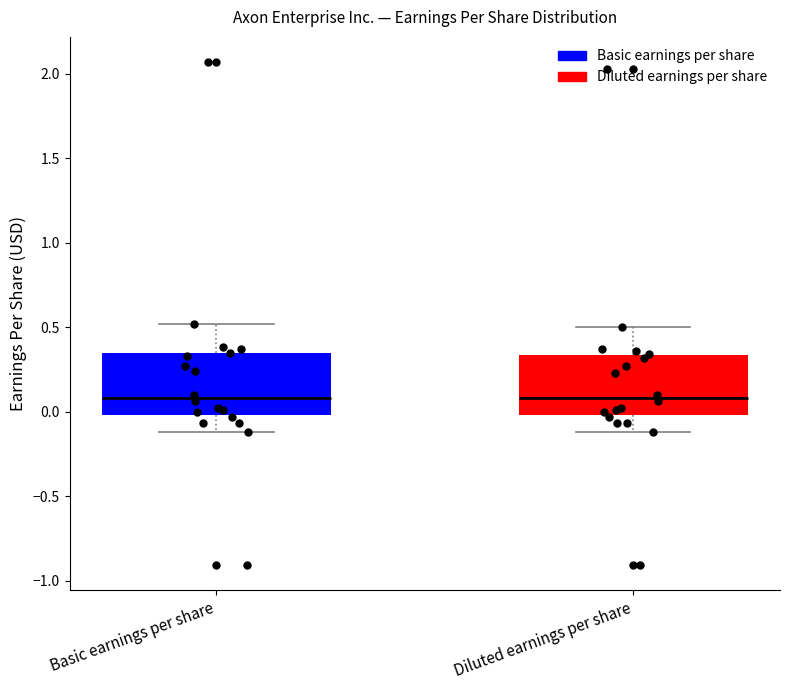

Where does the lower whisker of the box for Basic earnings per share end on the y-axis? The values are not printed on the chart, so give them approximately, as read against the axis.

-0.10